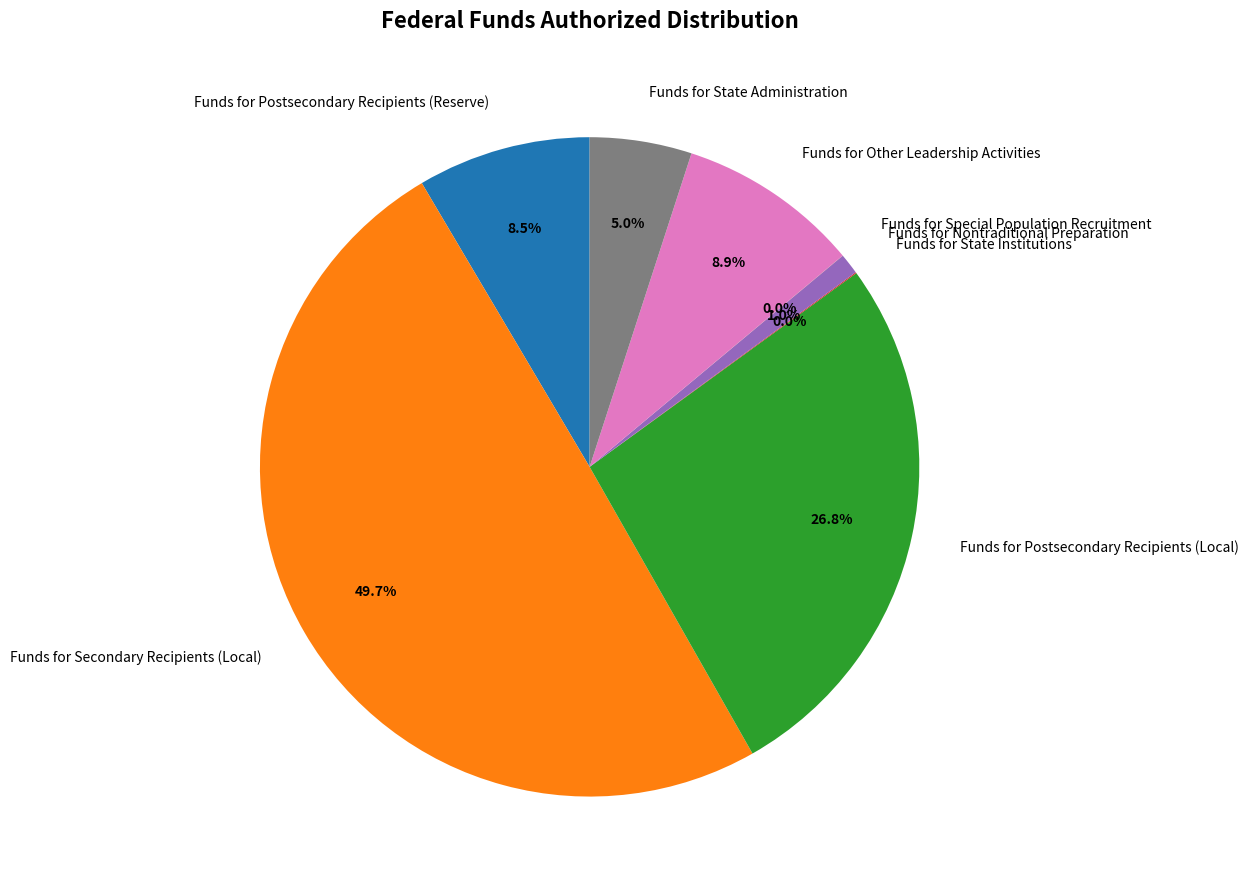

Which slice is the largest?

Funds for Secondary Recipients (Local)